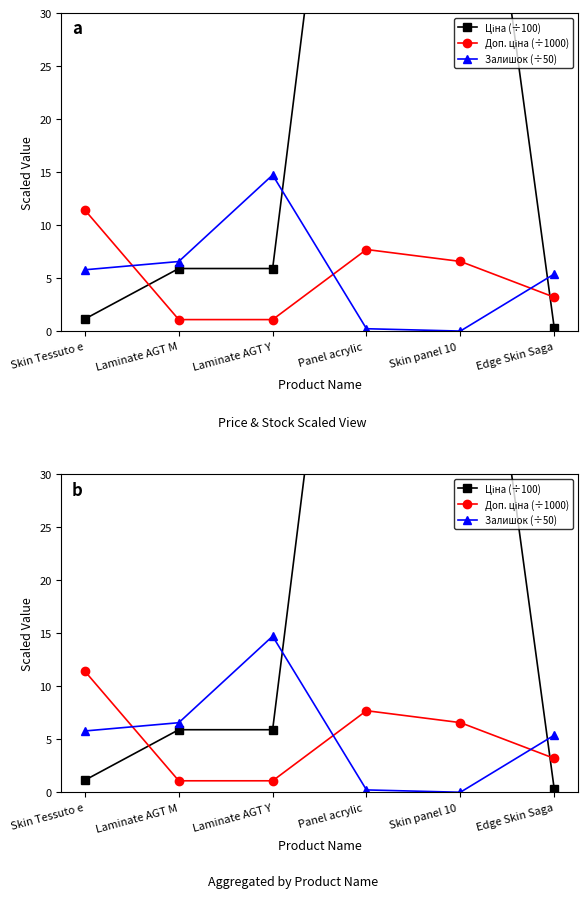

After their last crossing, which series has the higher values: Залишок (÷50) or Ціна (÷100)?

Залишок (÷50)